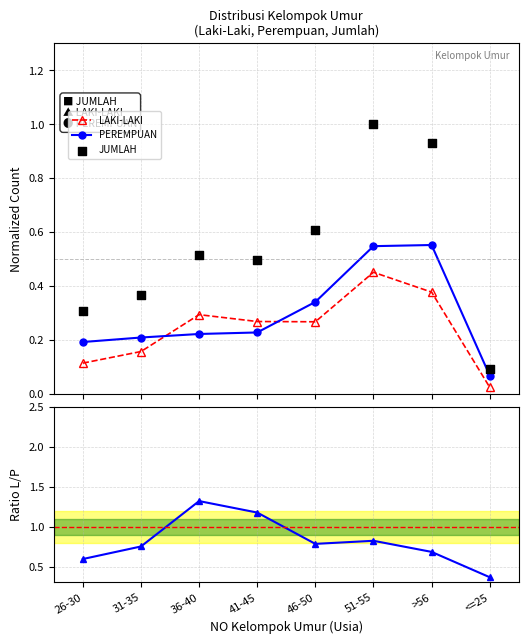

Which series has the largest total across all categories?

LAKI-LAKI/PEREMPUAN